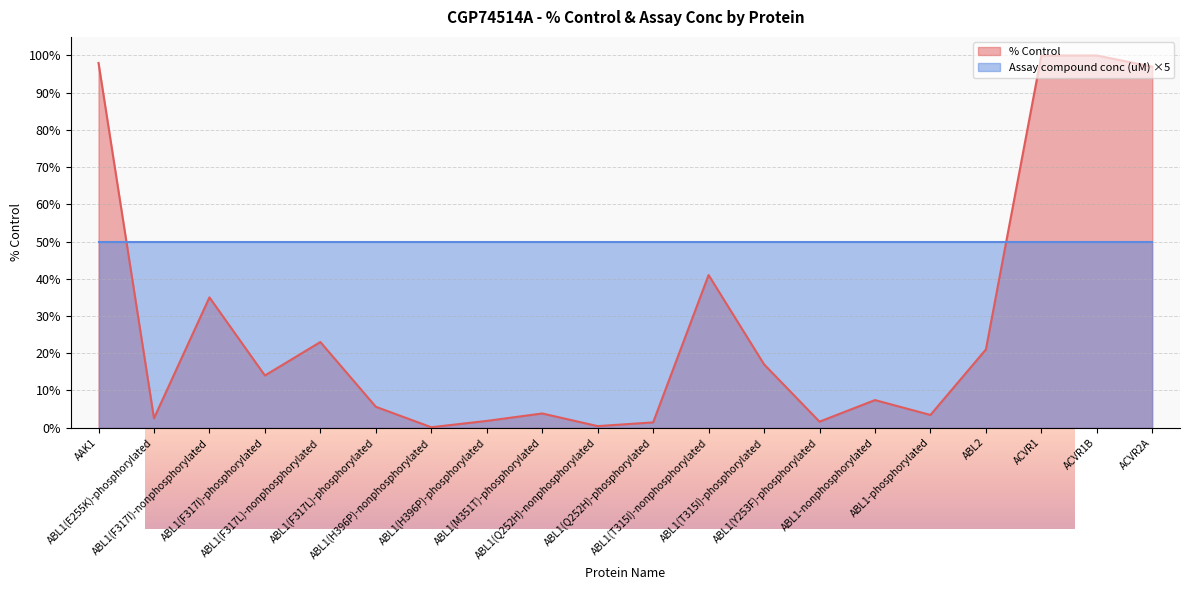

How many points are higher than both their immediate neighbors (excluding endpoints)?

5